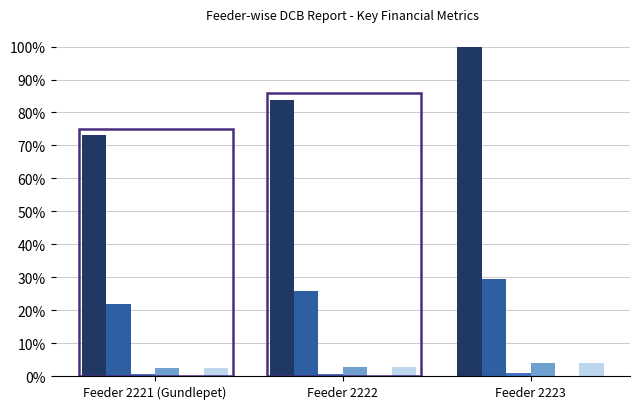

Does the chart contain stacked bars?

No